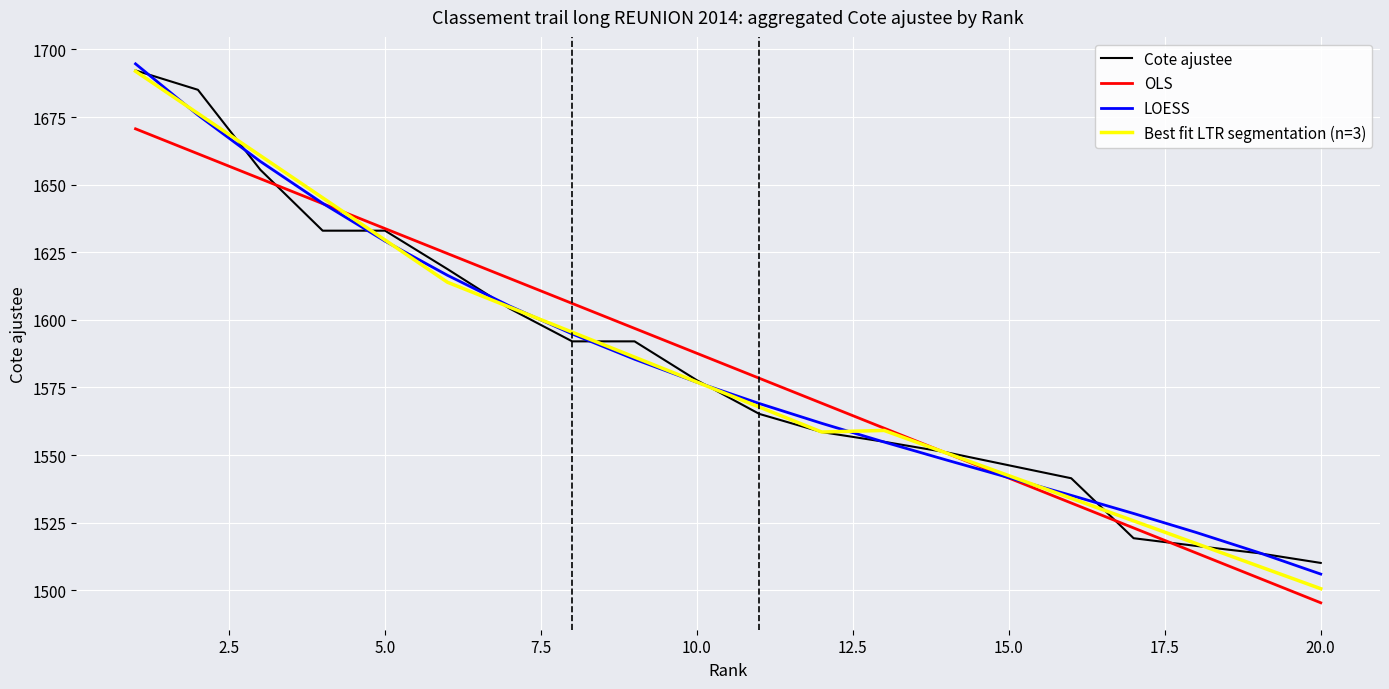

Which series has the largest range (max minus min)?

Best fit LTR segmentation (n=3)